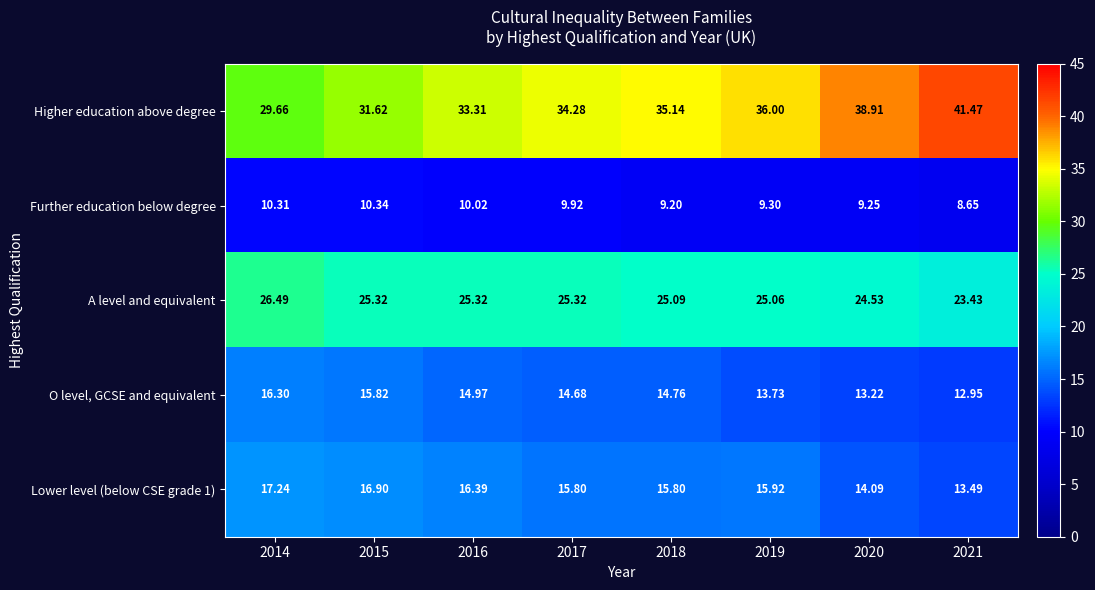

Is the value of O level, GCSE and equivalent at 2019 greater than the value of Further education below degree at 2020?

Yes